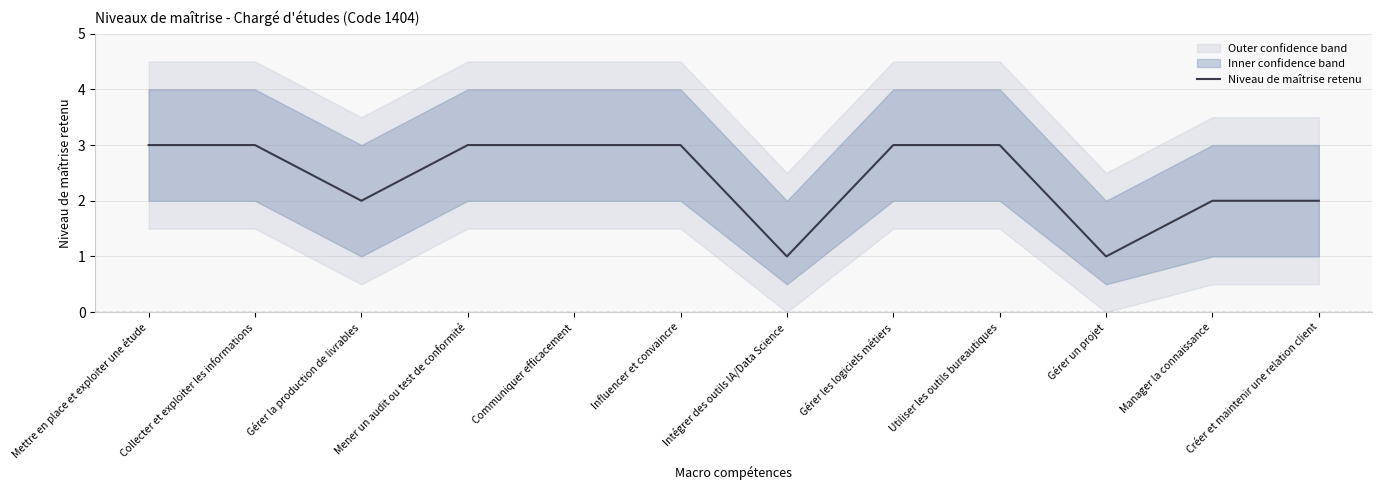

What is the change in value from Gérer les logiciels métiers to Gérer un projet?

-2